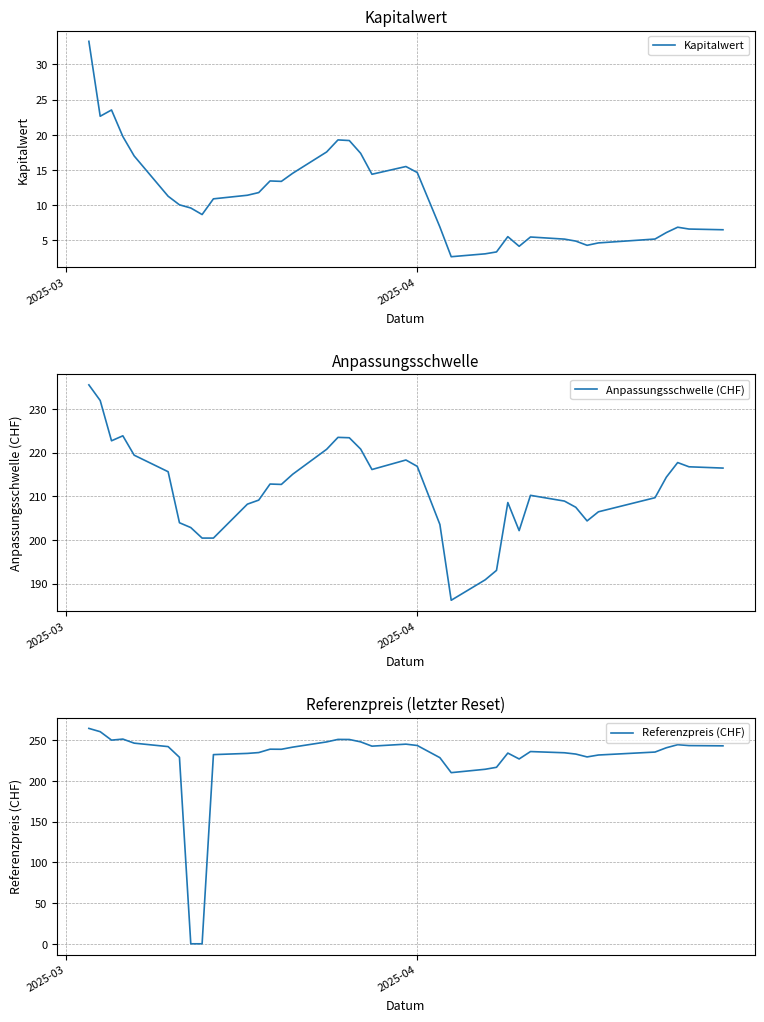

How many times do Anpassungsschwelle (CHF) and Referenzpreis (CHF) cross each other?

2